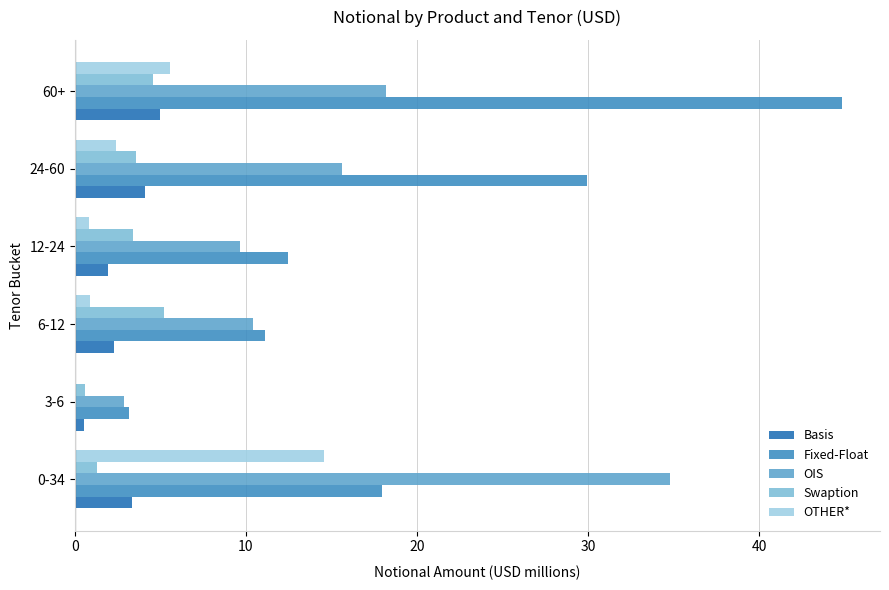

The Swaption series shows 1.3 at 0-34. True or false?

True